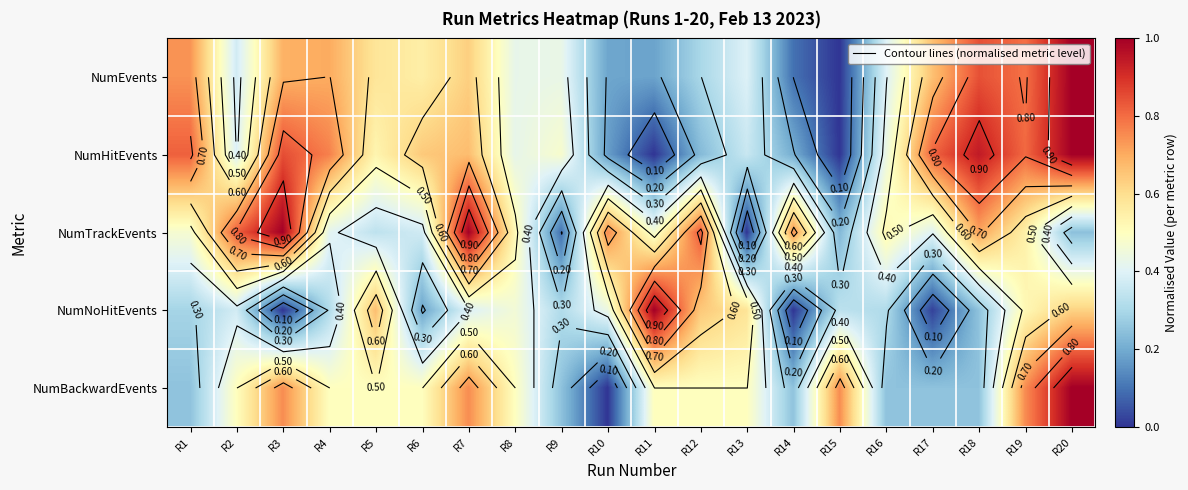

At how many categories does at least one series exceed 0?

20